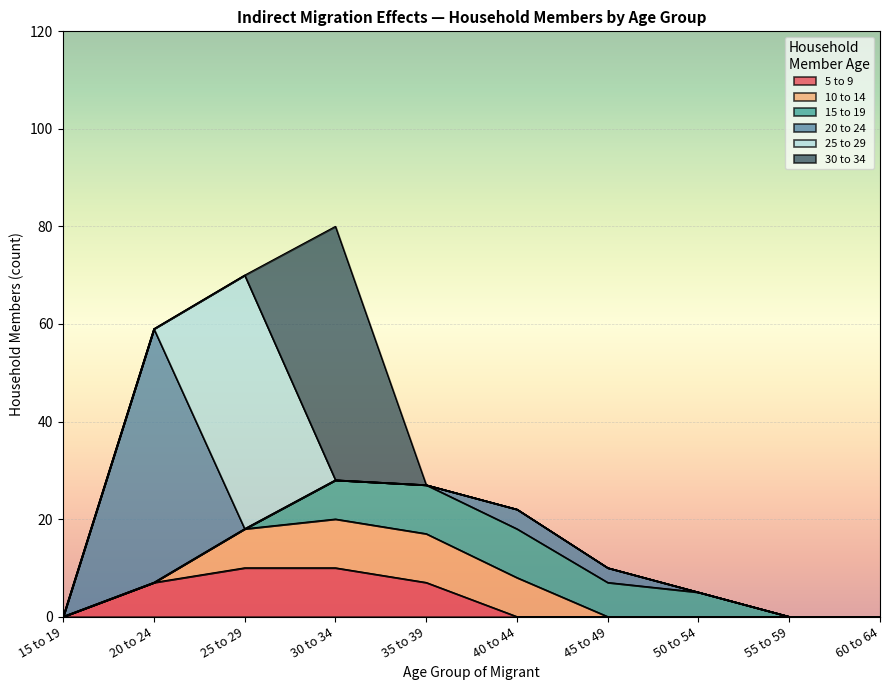

Which series has the largest total across all categories?

20 to 24